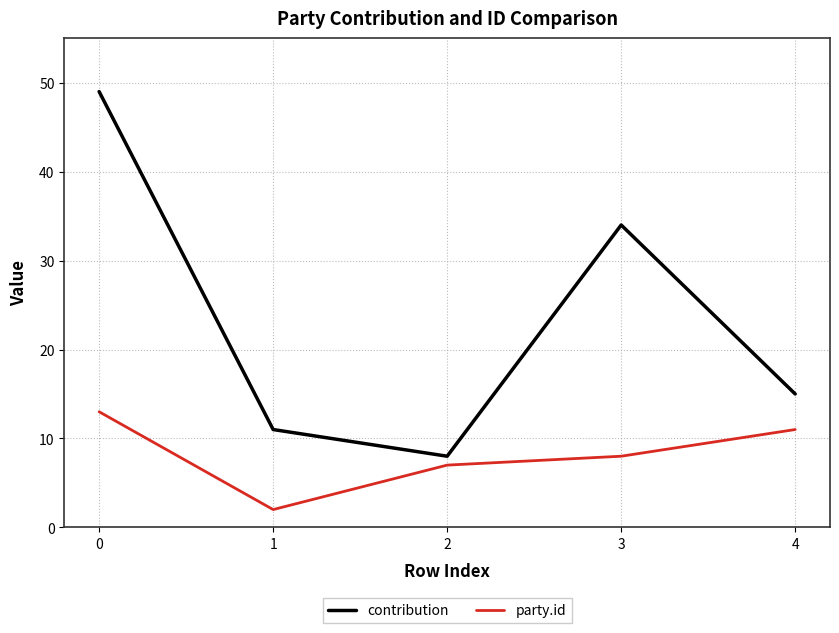

What is the approximate value of contribution at 3, to the nearest 10?

30